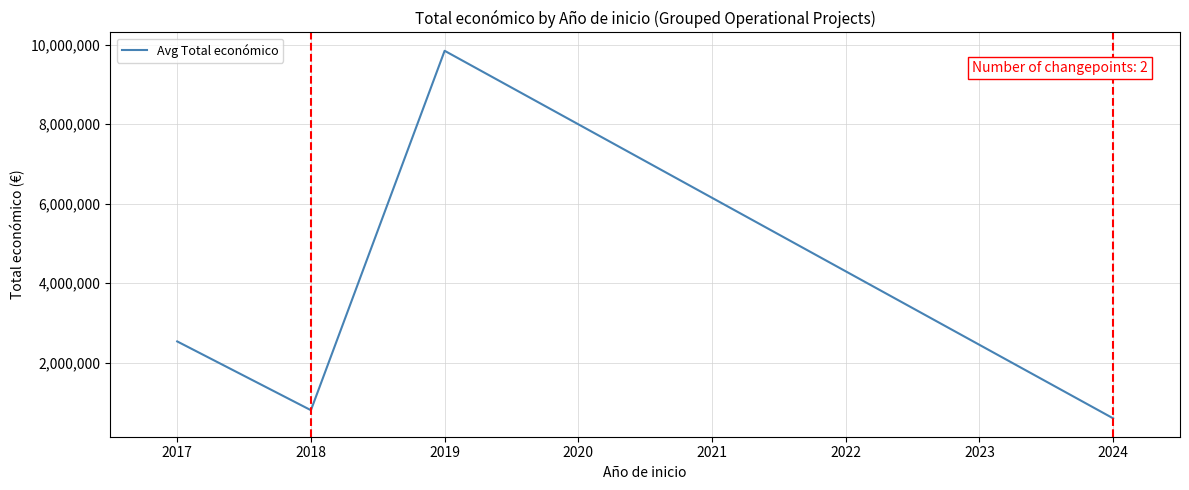

Which has a higher value, 2019 or 2018?

2019